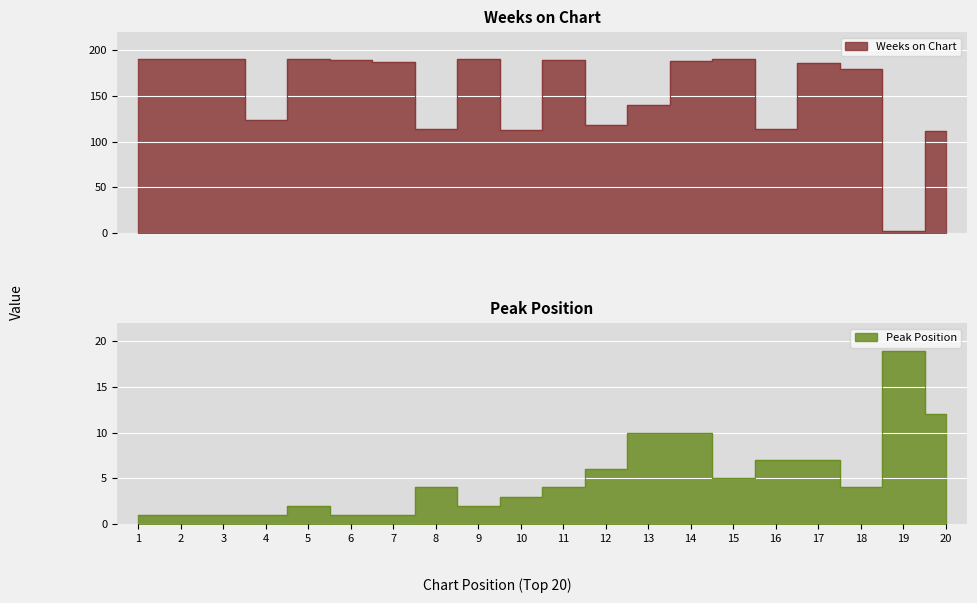

At which category is the sum across all series the highest?

14